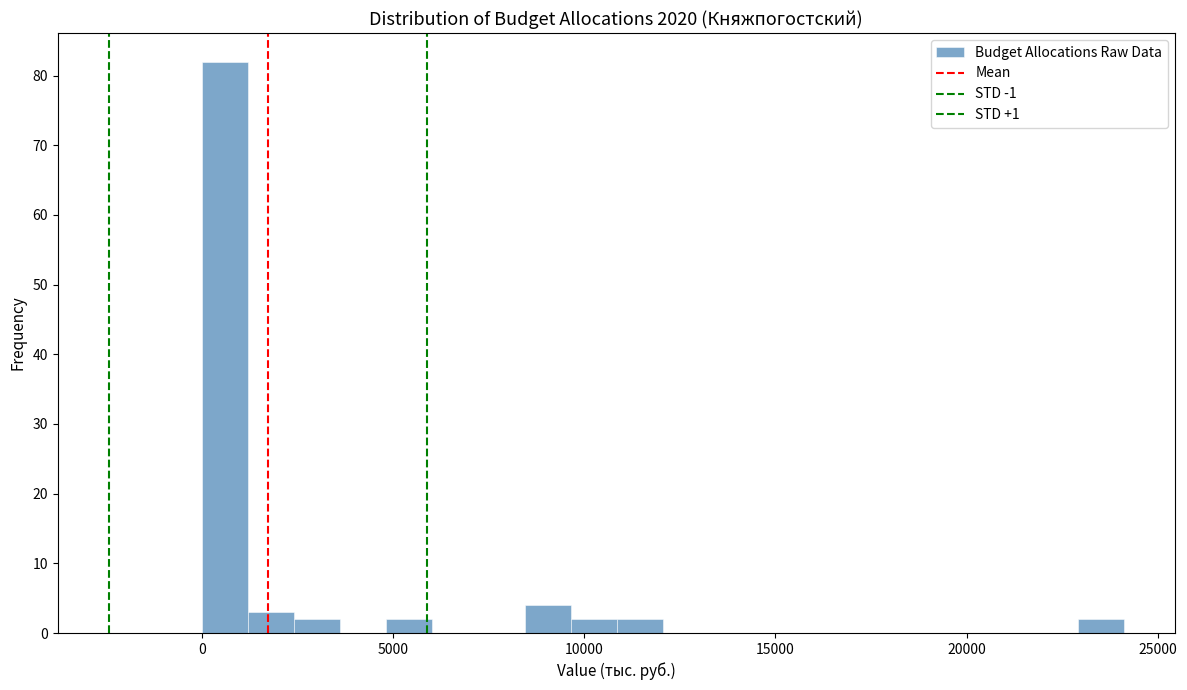

Read against the x-axis, roughly where is the centre of the tallest bar?

500